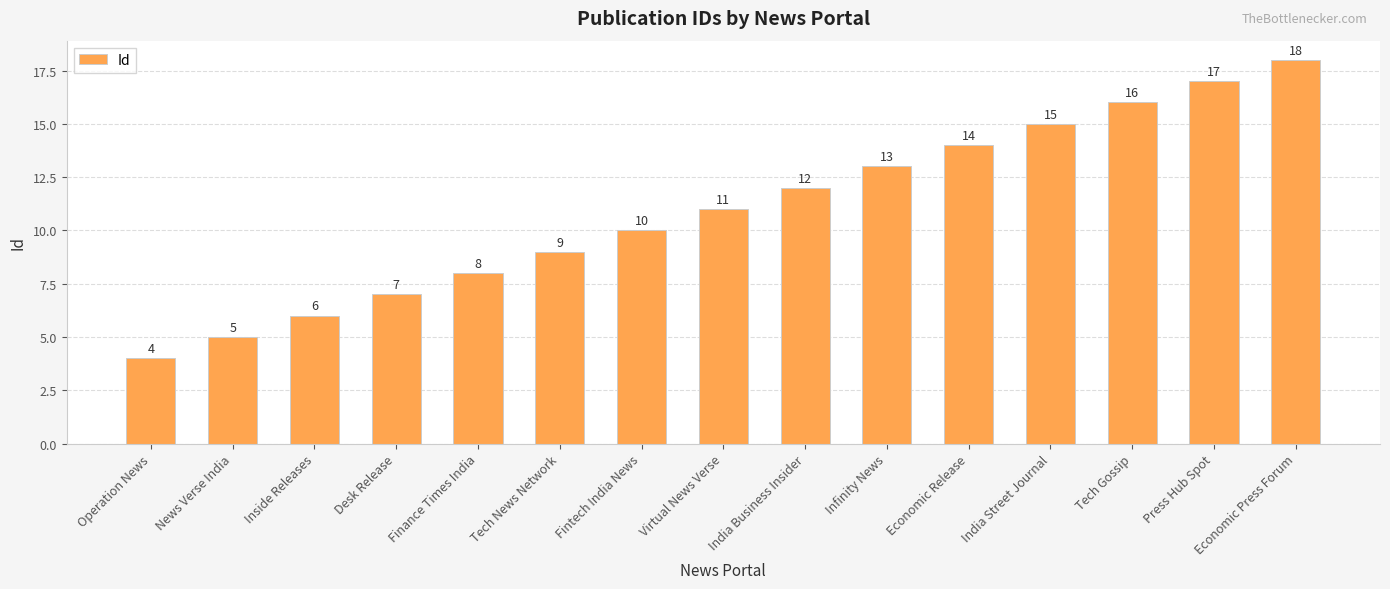

What is the label of the 5th bar from the right?

Economic Release